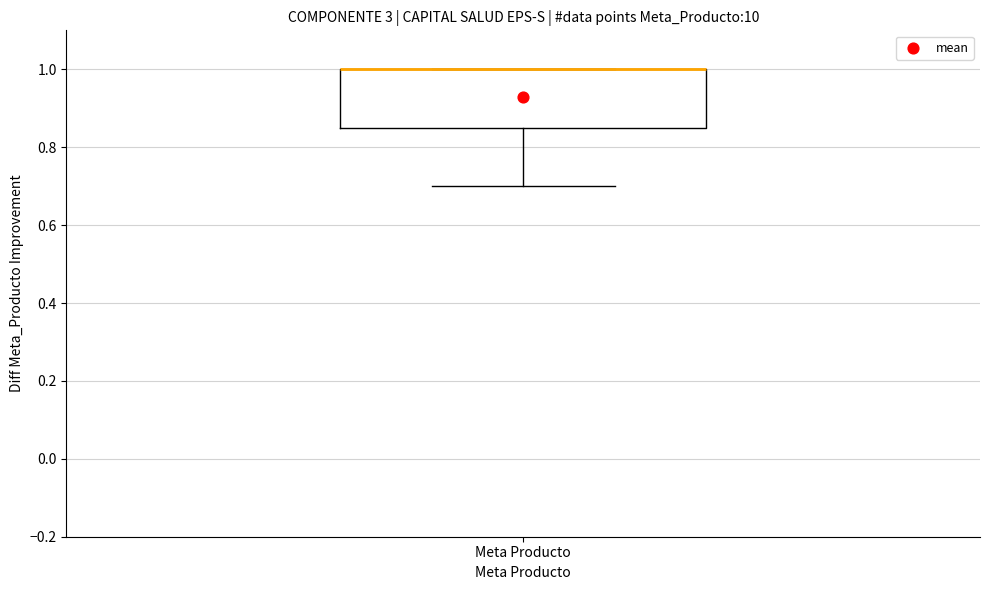

Where is the lower edge of the box for Meta Producto on the y-axis? The values are not printed on the chart, so give them approximately, as read against the axis.

0.86